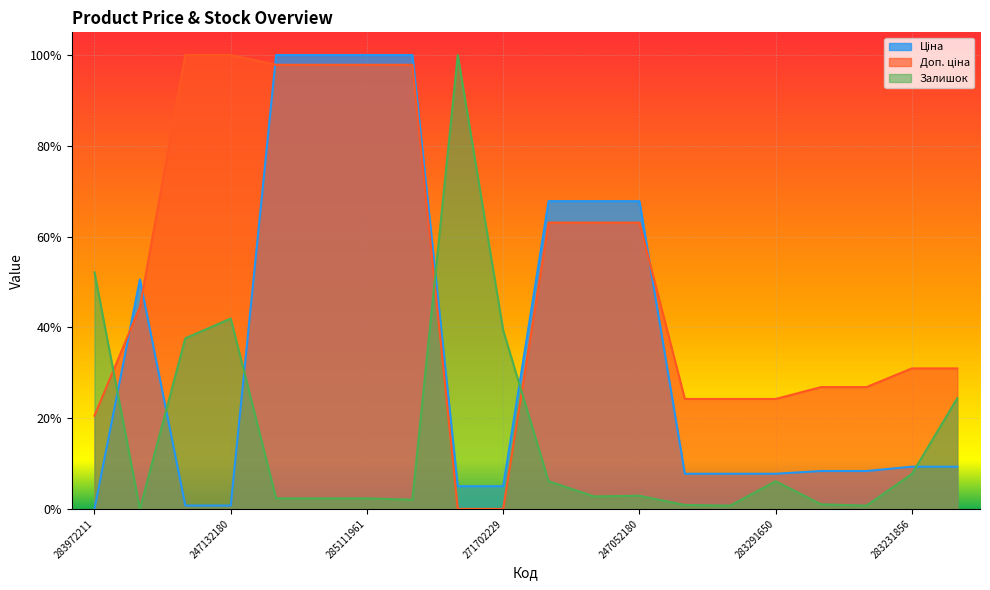

Between 271702230 and 247052180, which is larger?

247052180